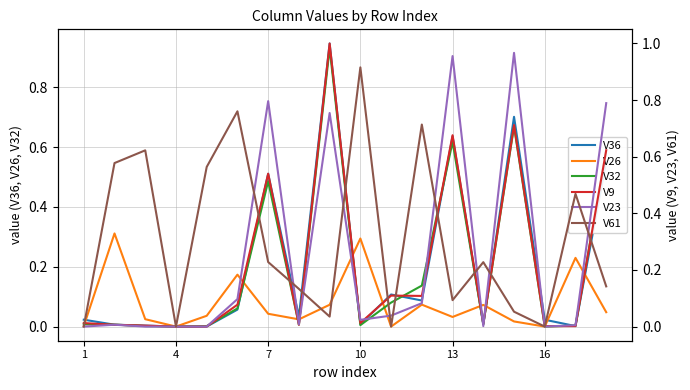

The V26 series shows 0.2 at 16. True or false?

False